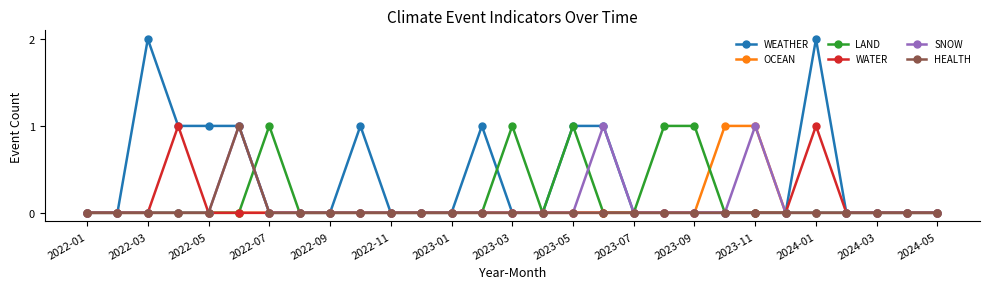

Which series has the largest total across all categories?

WEATHER